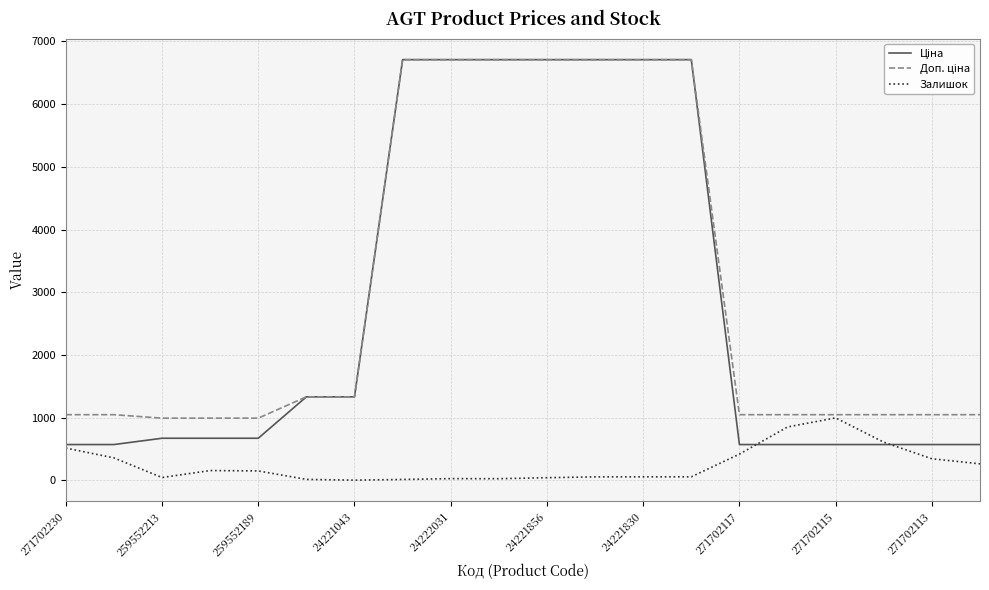

What is the maximum value shown in the chart?

6710.2